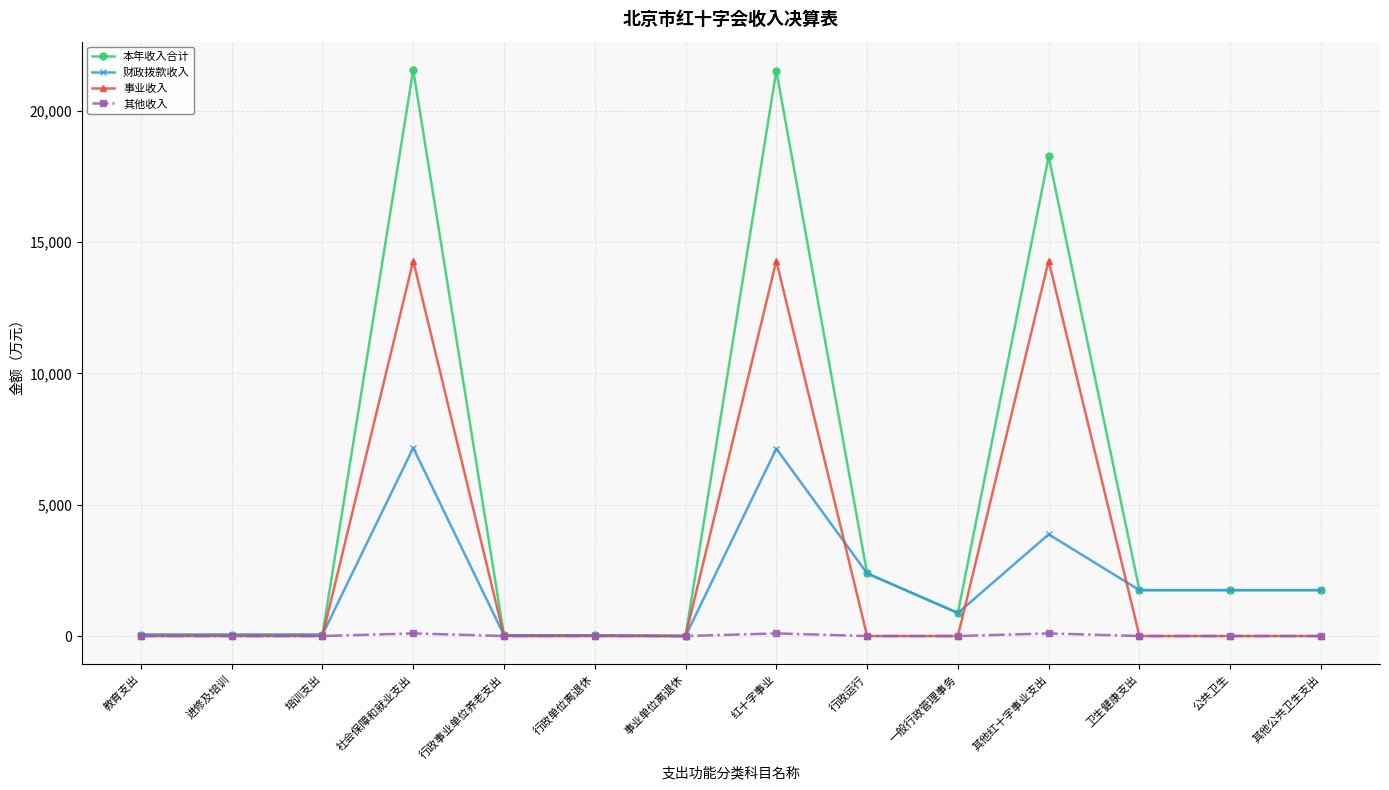

Which series has the largest total across all categories?

本年收入合计